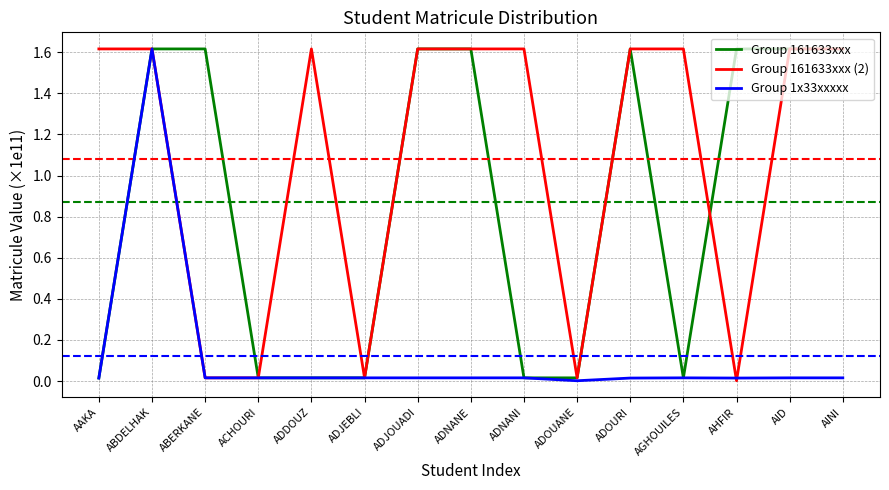

Rank the series by their average value, from highest to lowest.

Group 161633xxx (2), Group 161633xxx, Group 1x33xxxxx